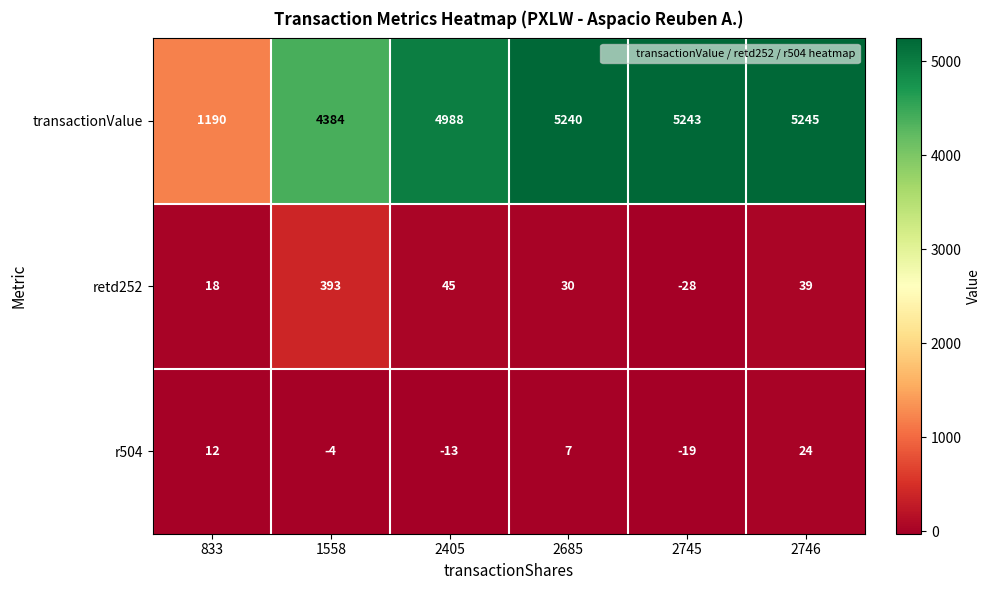

Rank the series by their maximum value, from lowest to highest.

r504, retd252, transactionValue